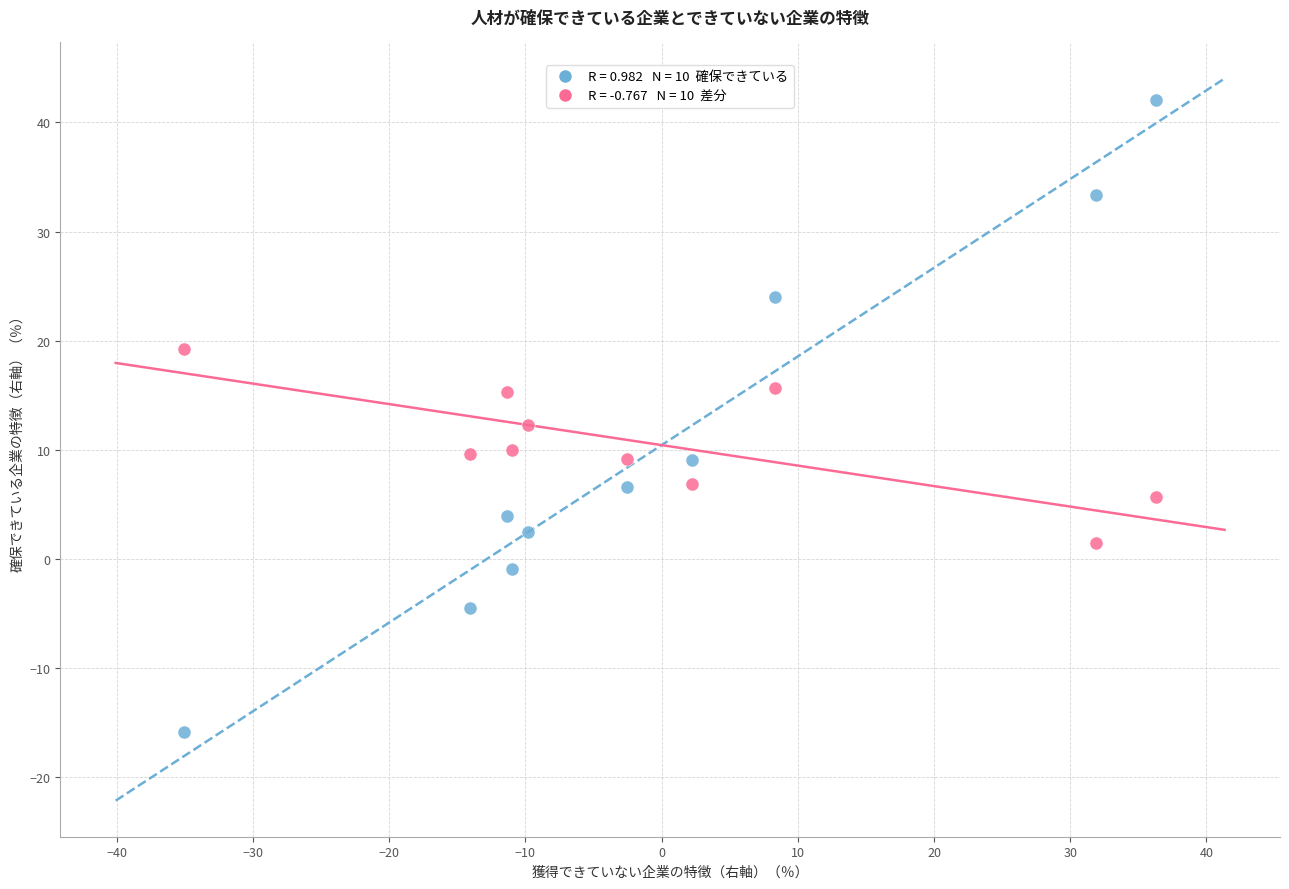

Across all data points, what is the range of X values (max minus min)?

71.4